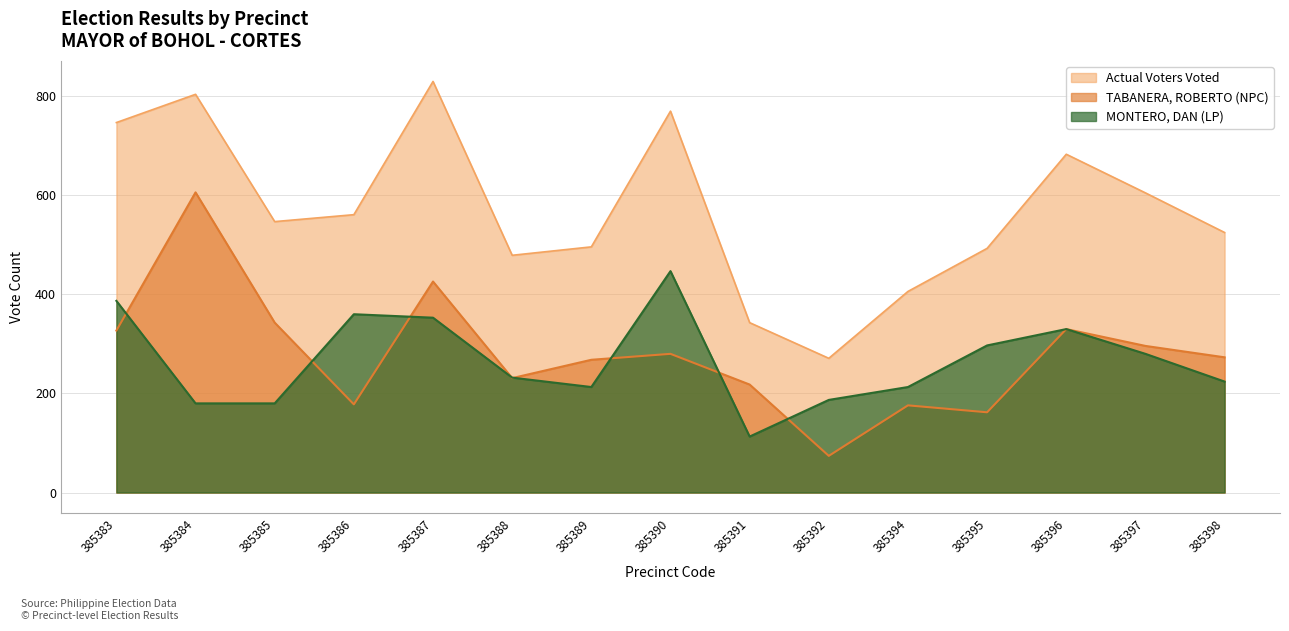

What is the sum of the TABANERA, ROBERTO (NPC) values at 385387 and 385383?

753